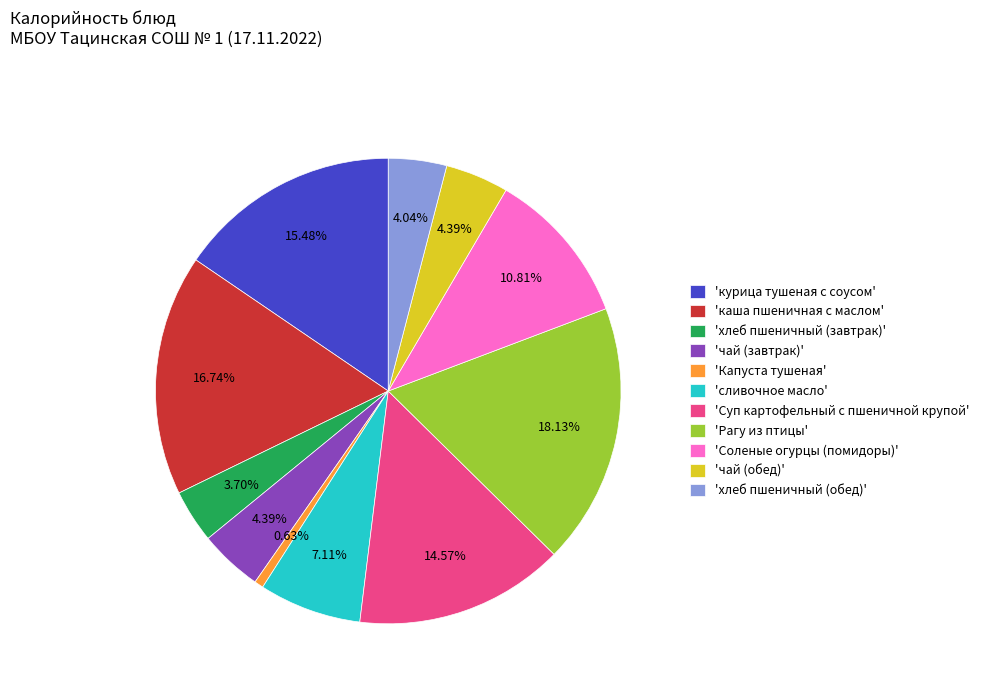

Which has a higher value, 'сливочное масло' or 'курица тушеная с соусом'?

'курица тушеная с соусом'